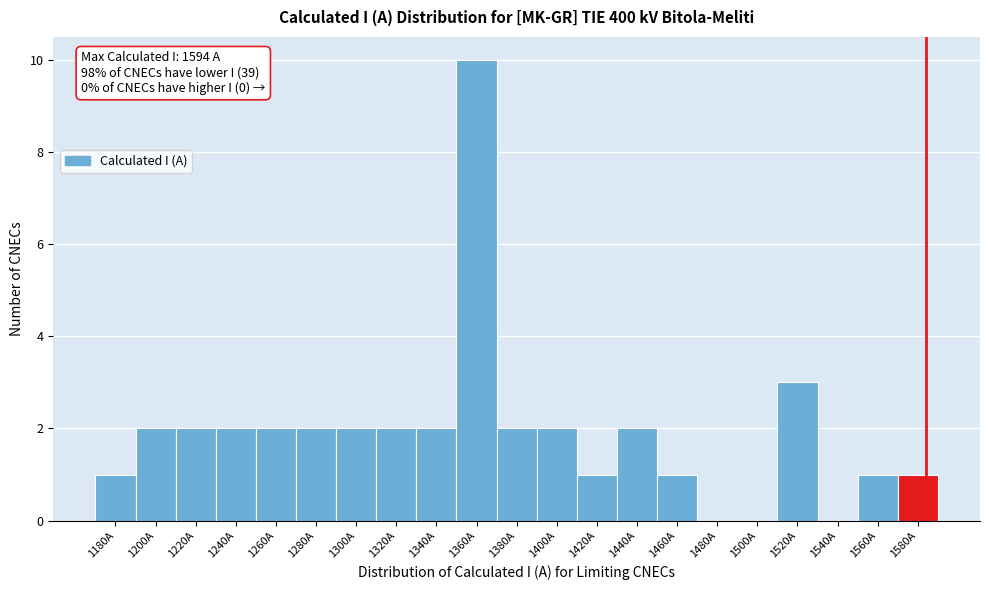

Reading left to right, what are all the values shown in this chart?

1180A=1	1200A=2	1220A=2	1240A=2	1260A=2	1280A=2	1300A=2	1320A=2	1340A=2	1360A=10	1380A=2	1400A=2	1420A=1	1440A=2	1460A=1	1480A=0	1500A=0	1520A=3	1540A=0	1560A=1	1580A=1